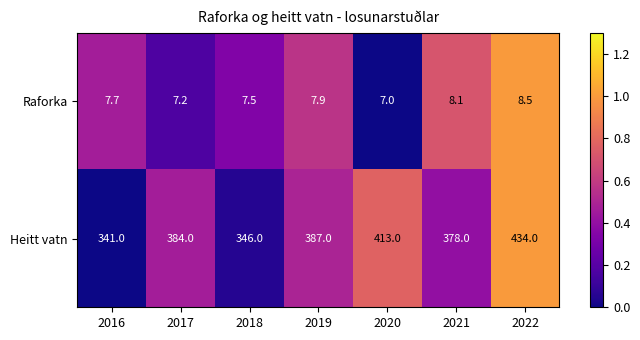

Which series changed the most between 2018 and 2021?

Heitt vatn